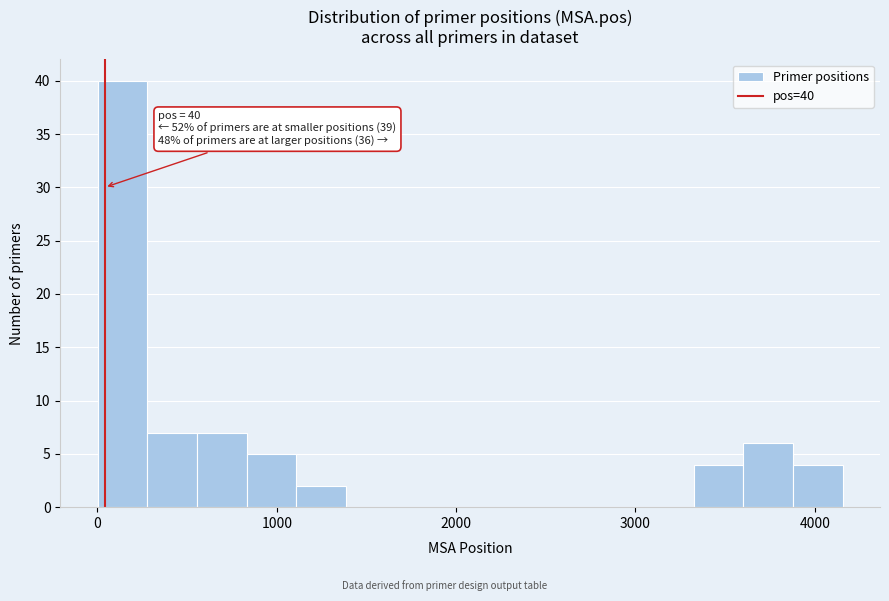

Around what value on the x-axis is the tallest bar? Give the approximate position of its centre, as read against the axis.

100